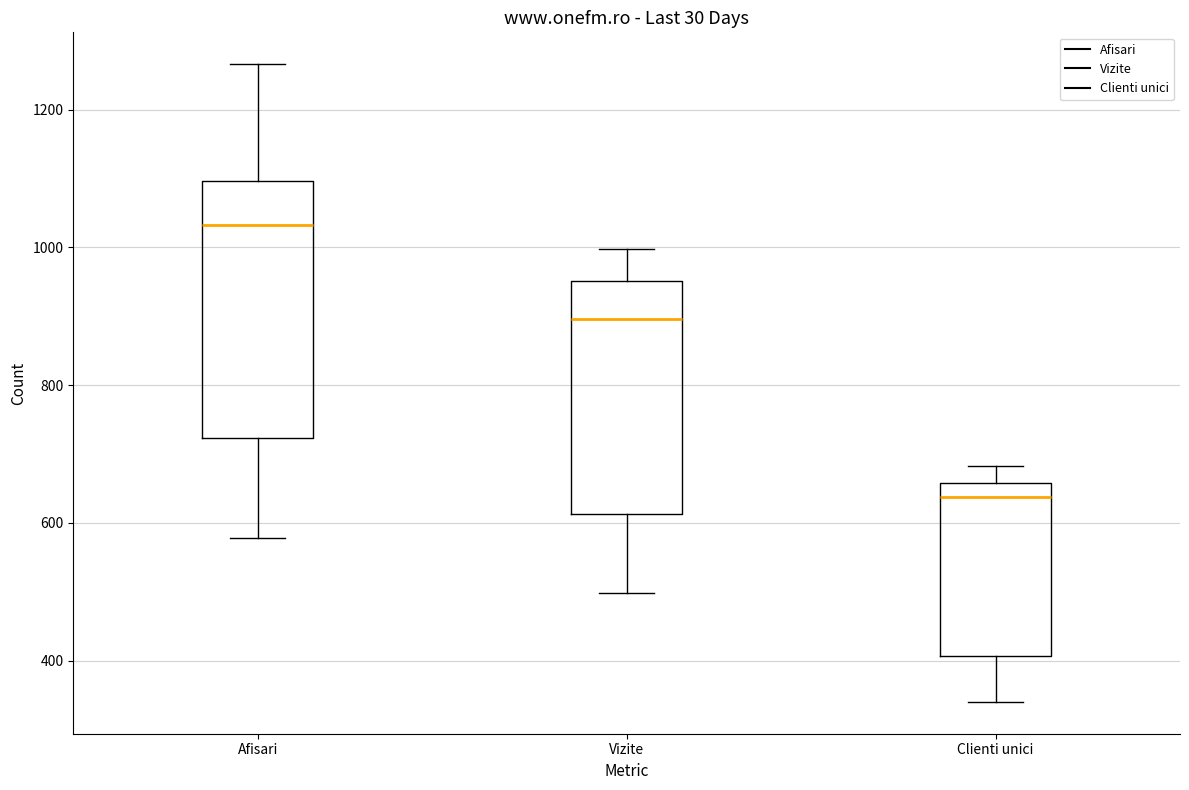

Where is the lower edge of the box for Clienti unici on the y-axis? The values are not printed on the chart, so give them approximately, as read against the axis.

400